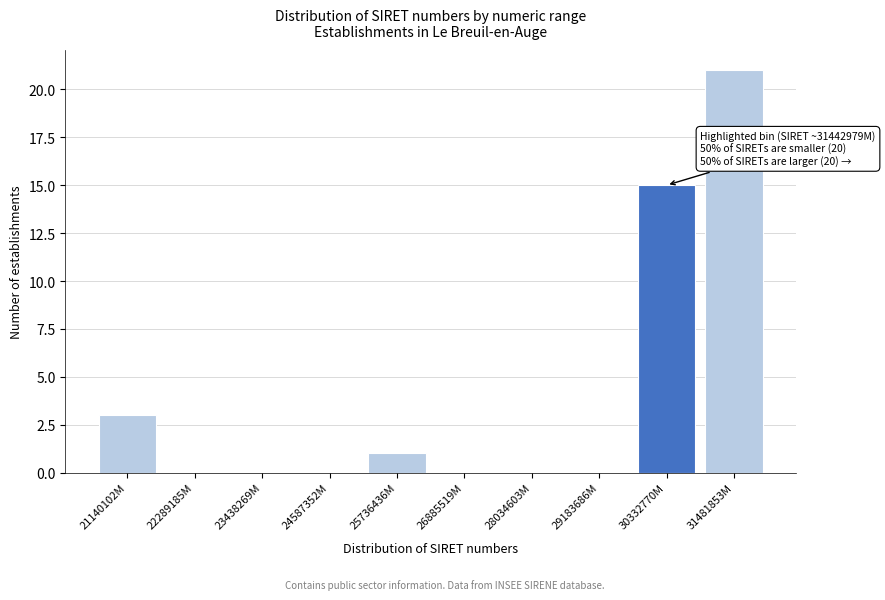

Reading left to right, what are all the values shown in this chart?

21140102M=3	22289185M=0	23438269M=0	24587352M=0	25736436M=1	26885519M=0	28034603M=0	29183686M=0	30332770M=15	31481853M=21